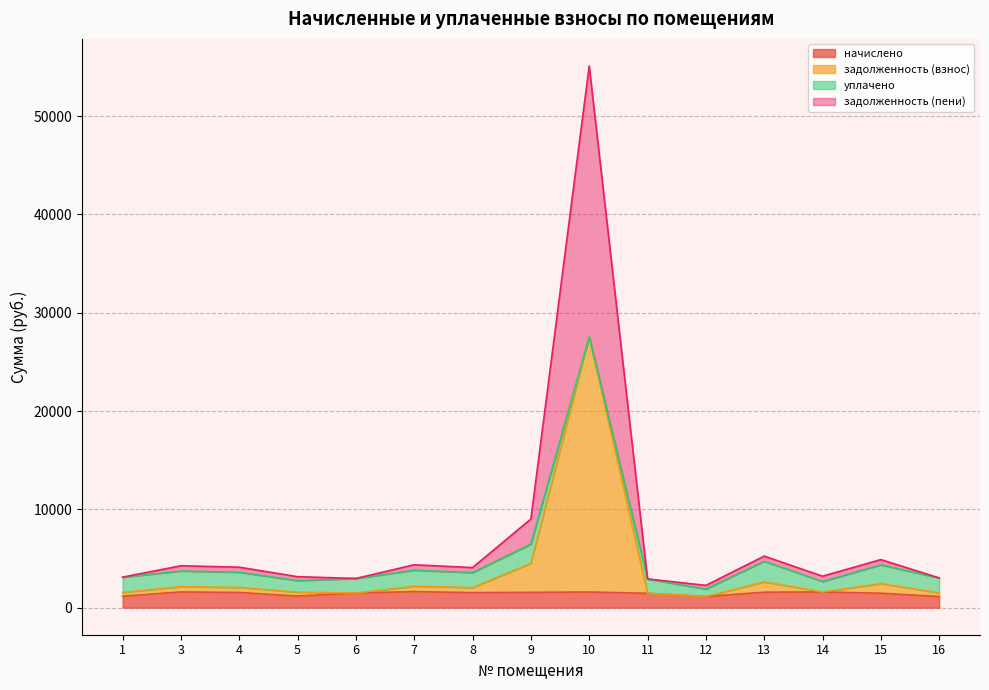

What is the highest value of the начислено series?

1635.0